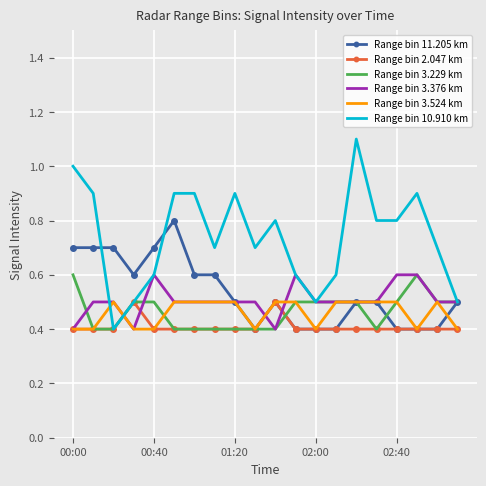

Which series has the largest range (max minus min)?

Range bin 10.910 km